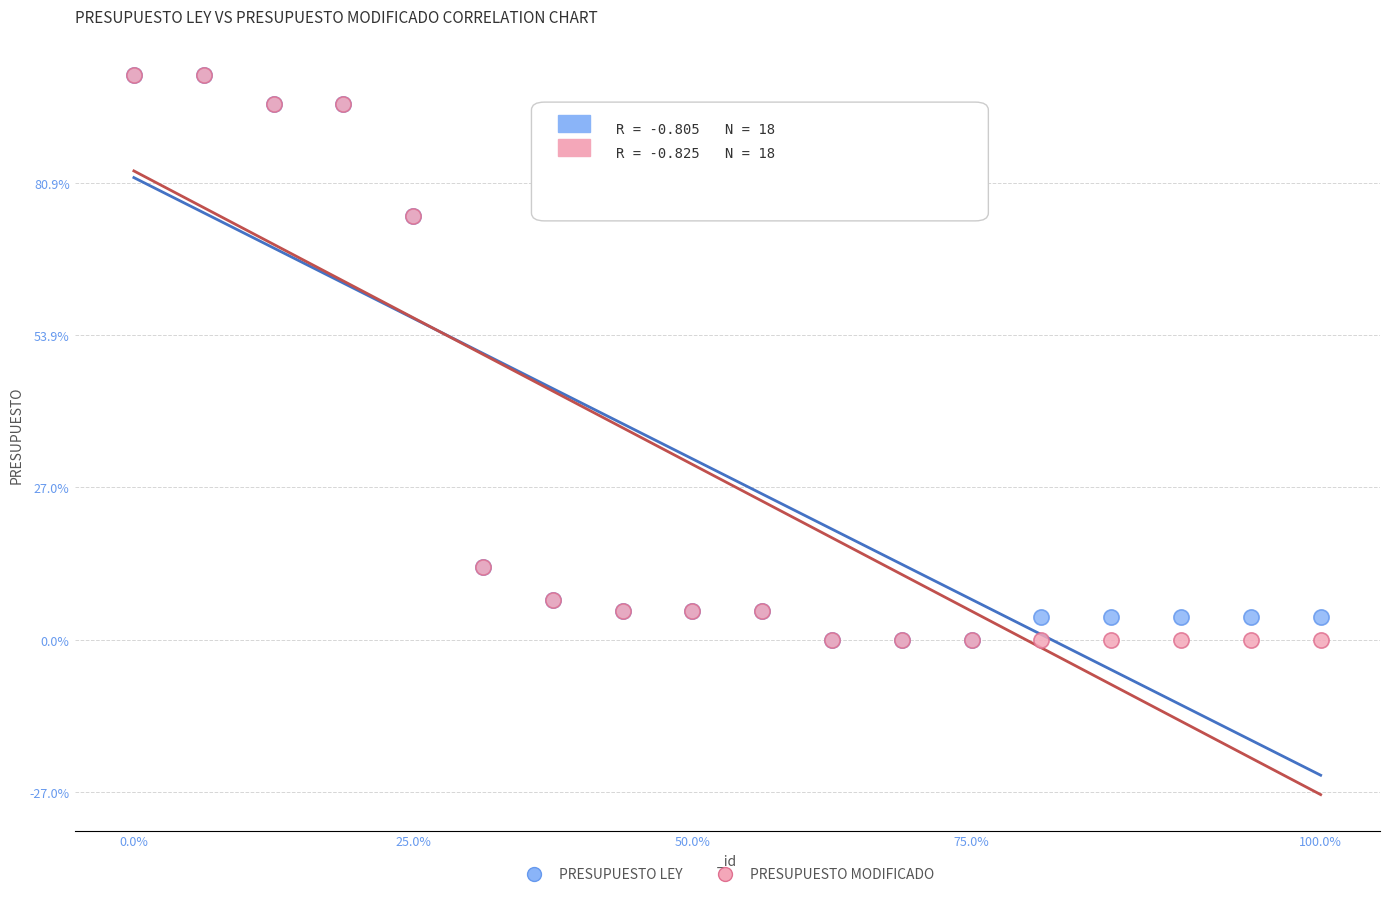

What are all the series names shown in the legend?

PRESUPUESTO LEY, PRESUPUESTO MODIFICADO